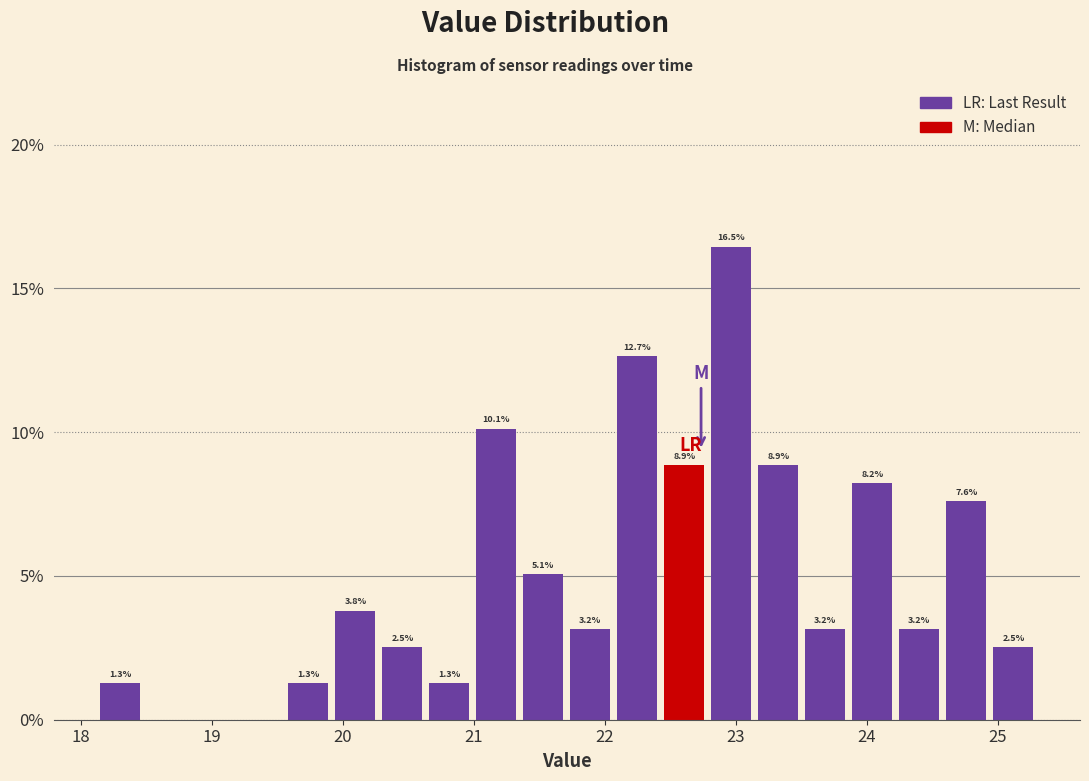

Read against the x-axis, roughly where is the centre of the tallest bar?

23.0